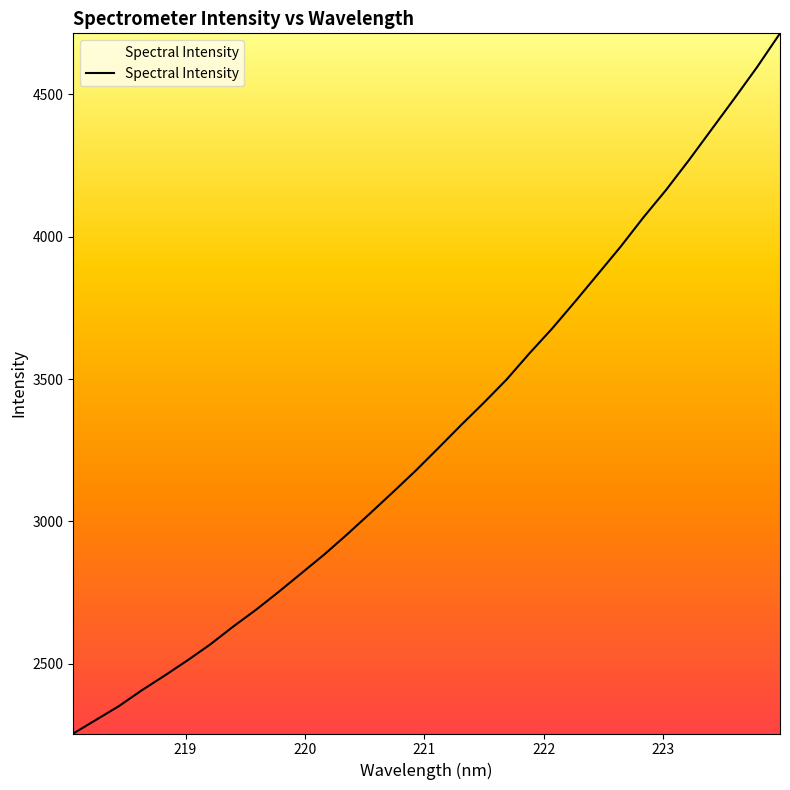

What is the minimum value shown in the chart?

2254.9